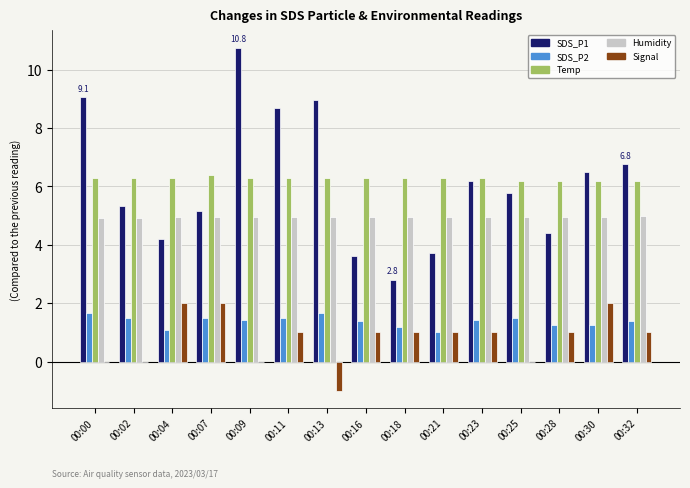

What are all the series names shown in the legend?

SDS_P1, SDS_P2, Temp, Humidity, Signal